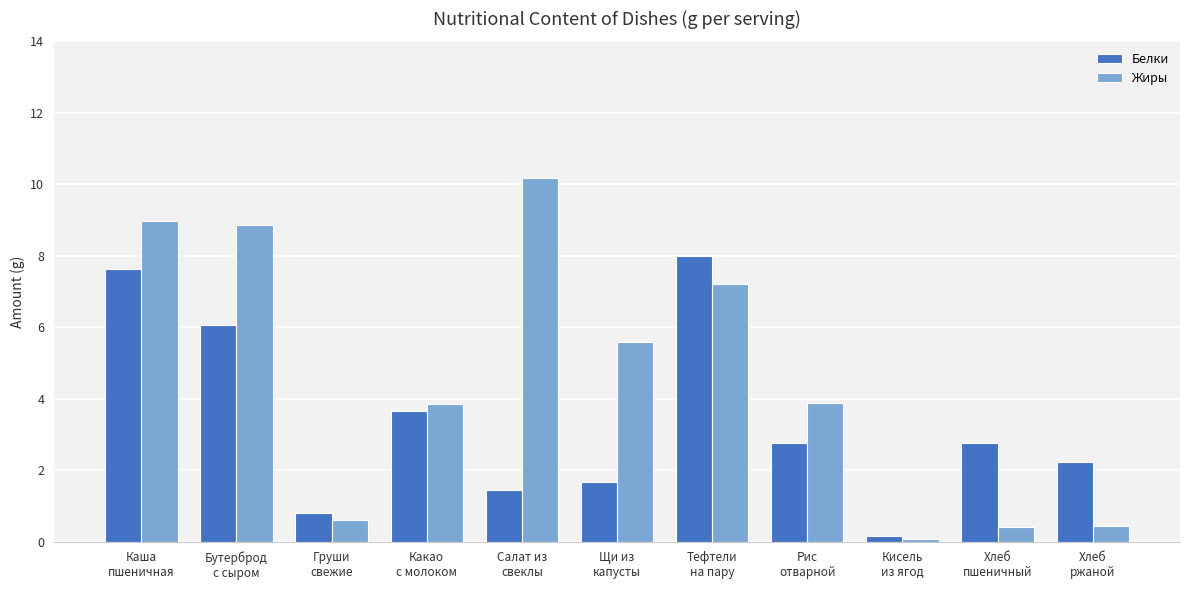

The value of Белки at Тефтели
на пару is 4.4. True or false?

False